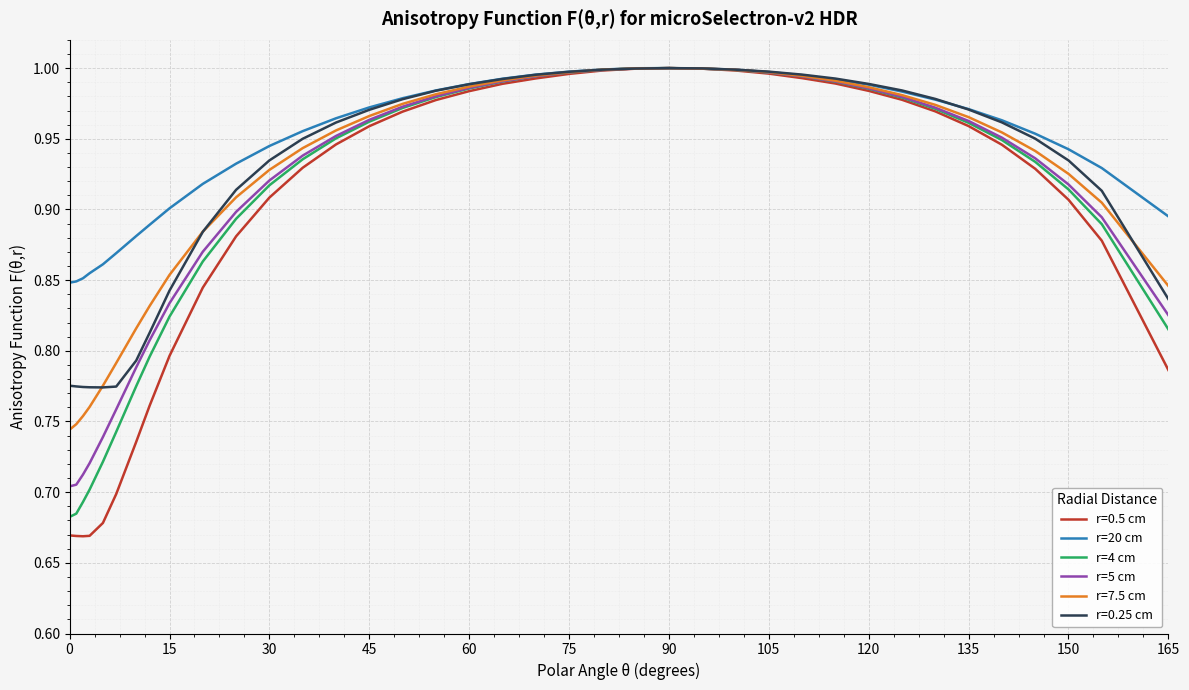

Count the number of data series in this chart.

6